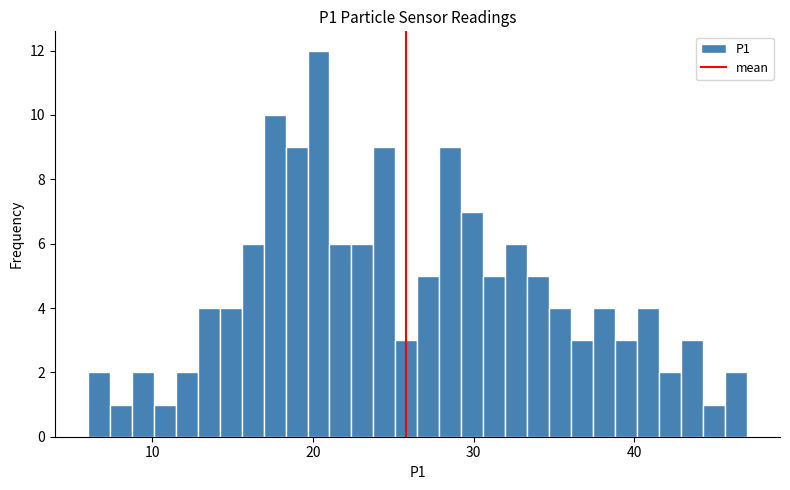

Read against the x-axis, roughly where is the centre of the tallest bar?

20